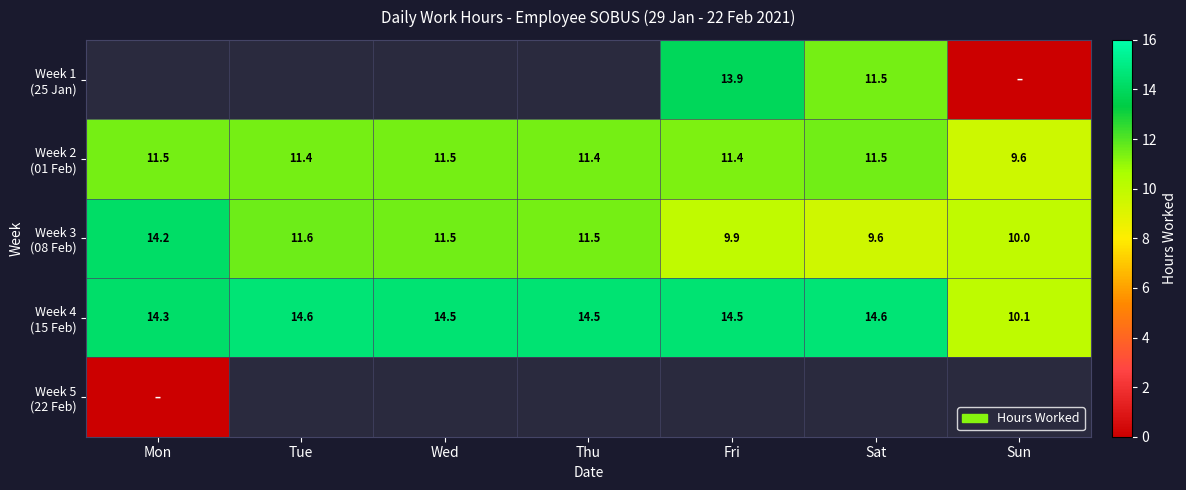

At which label does Week 2 (01 Feb) first exceed 11?

Mon